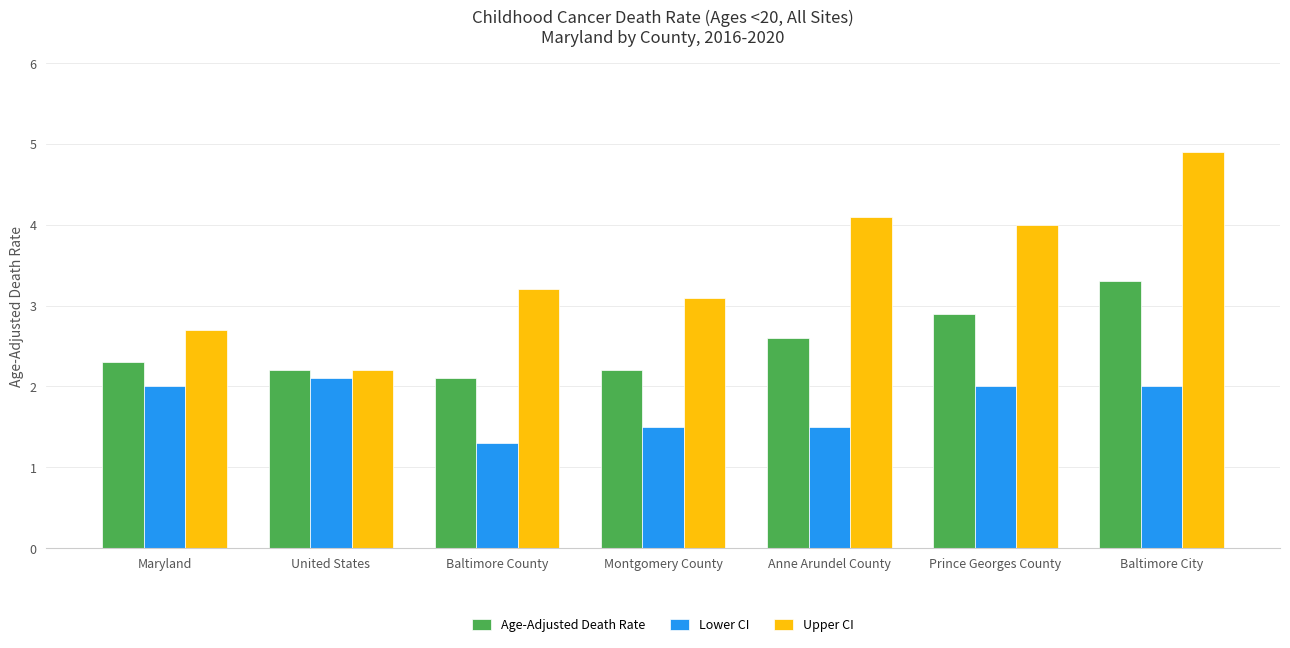

Reading left to right, transcribe all the data shown in this chart.

Age-Adjusted Death Rate: Maryland=2.3	United States=2.2	Baltimore County=2.1	Montgomery County=2.2	Anne Arundel County=2.6	Prince Georges County=2.9	Baltimore City=3.3
Lower CI: Maryland=2.0	United States=2.1	Baltimore County=1.3	Montgomery County=1.5	Anne Arundel County=1.5	Prince Georges County=2.0	Baltimore City=2.0
Upper CI: Maryland=2.7	United States=2.2	Baltimore County=3.2	Montgomery County=3.1	Anne Arundel County=4.1	Prince Georges County=4.0	Baltimore City=4.9